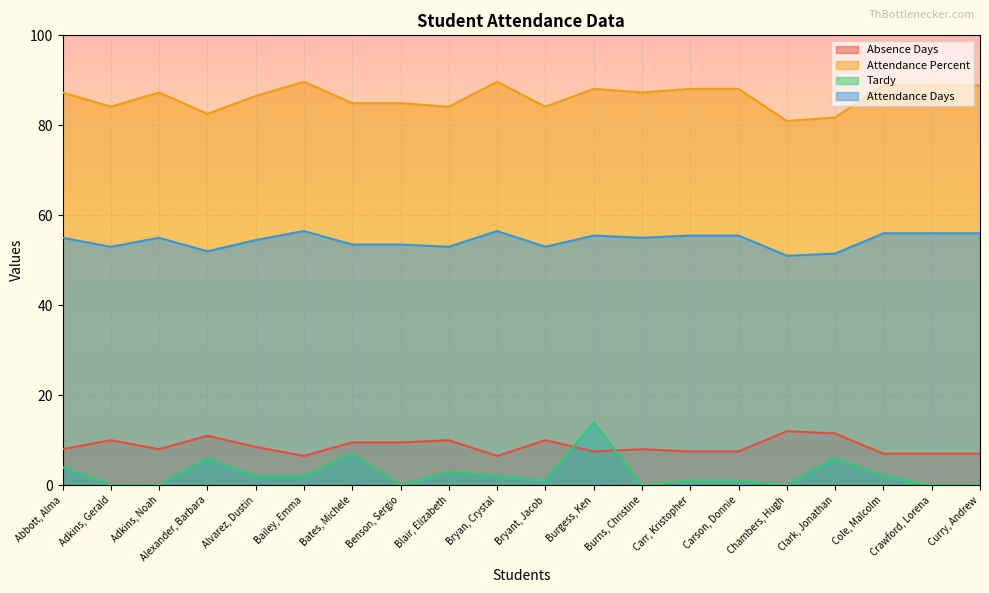

What position from the right is Burgess, Ken?

9